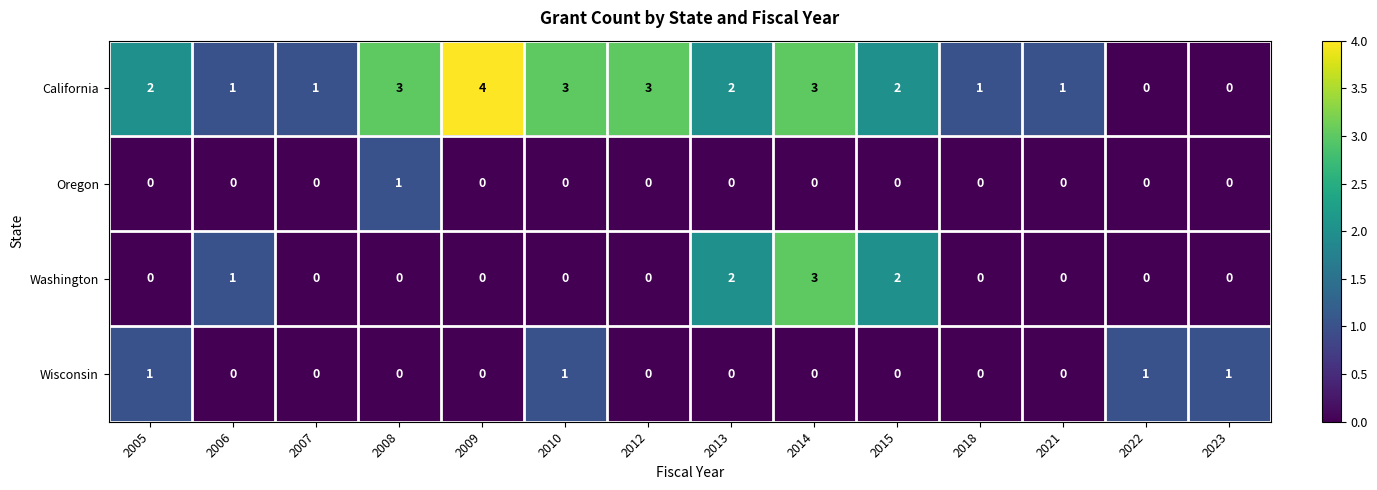

Which series has the widest spread of values?

California